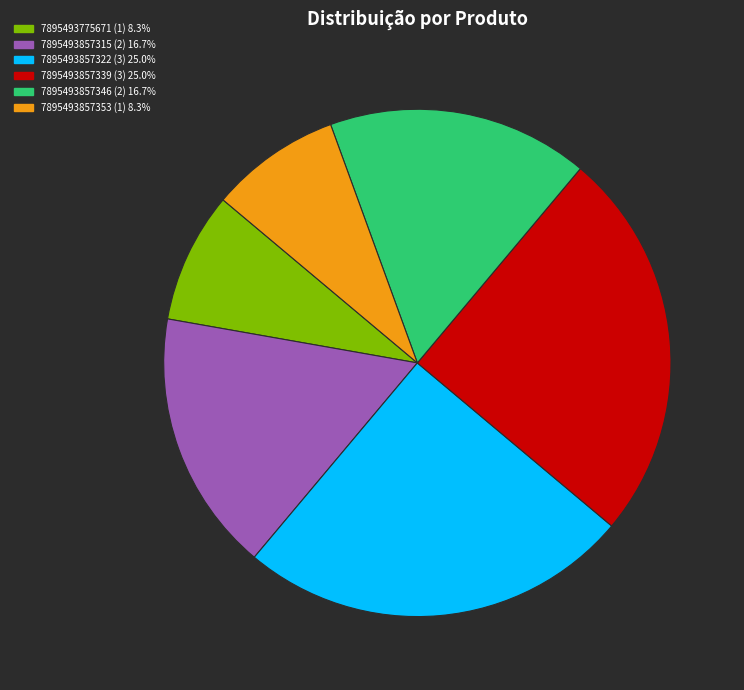

Approximately how many times larger is the value at 7895493857346 compared to 7895493857339?

0.7